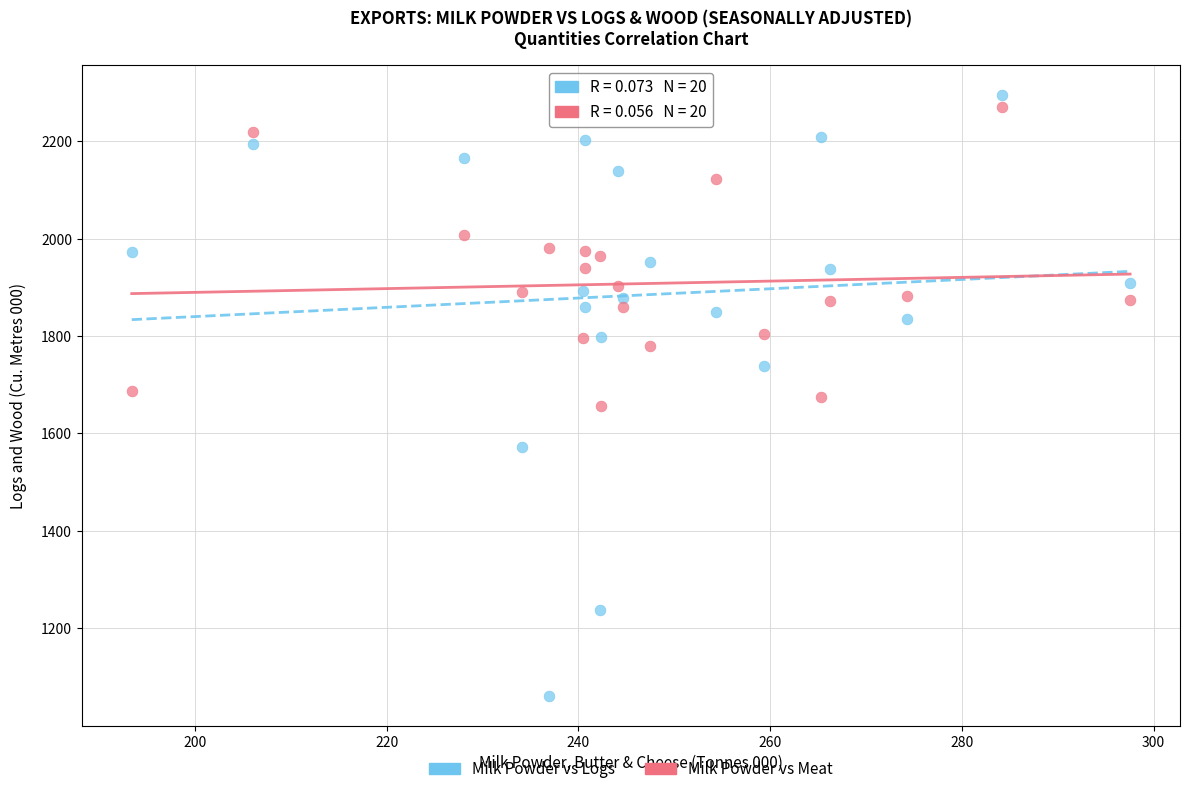

Across all data points, what is the range of X values (max minus min)?

104.1